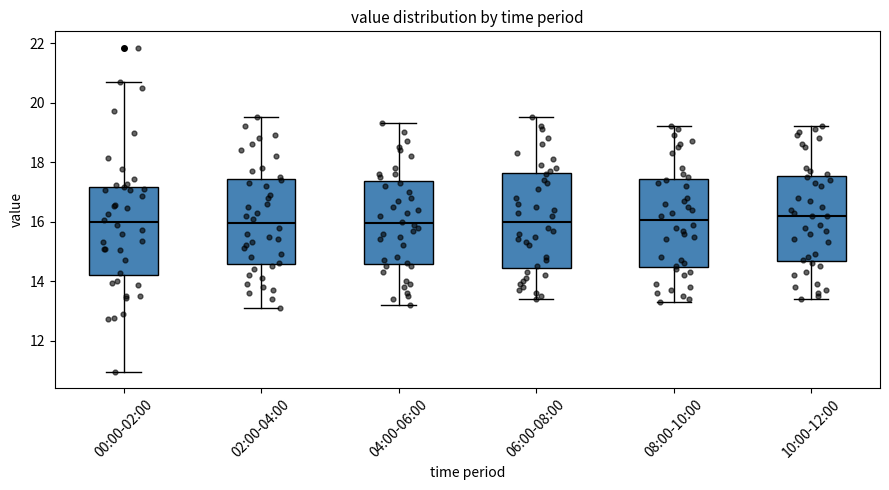

Reading left to right, read every box against the y-axis: the position of its median line, the range the box covers, and the ends of its whiskers. The values are not printed on the chart, so give them approximately, as read against the axis.

00:00-02:00: median 16.0, box 14.2 to 17.2, whiskers 11.0 to 20.8
02:00-04:00: median 16.0, box 14.6 to 17.4, whiskers 13.2 to 19.6
04:00-06:00: median 16.0, box 14.6 to 17.4, whiskers 13.2 to 19.4
06:00-08:00: median 16.0, box 14.4 to 17.6, whiskers 13.4 to 19.6
08:00-10:00: median 16.0, box 14.4 to 17.4, whiskers 13.4 to 19.2
10:00-12:00: median 16.2, box 14.6 to 17.6, whiskers 13.4 to 19.2